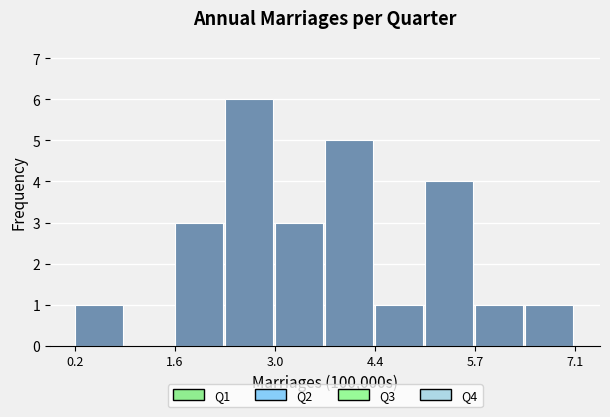

Read against the x-axis, roughly where is the centre of the tallest bar?

2.6